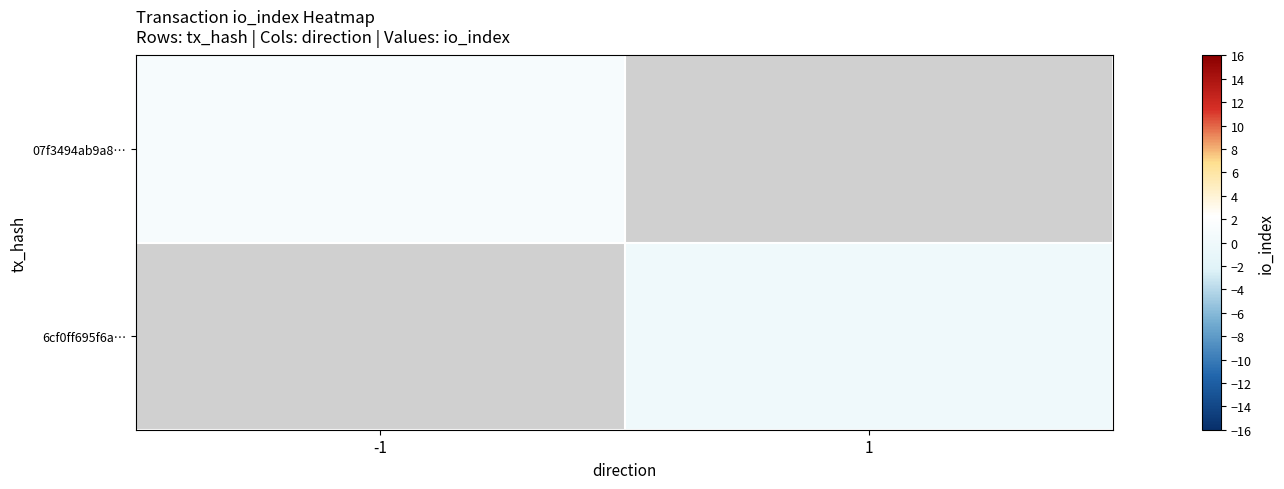

True or false: 07f3494ab9a8… has a value of 0.6 at -1.

False